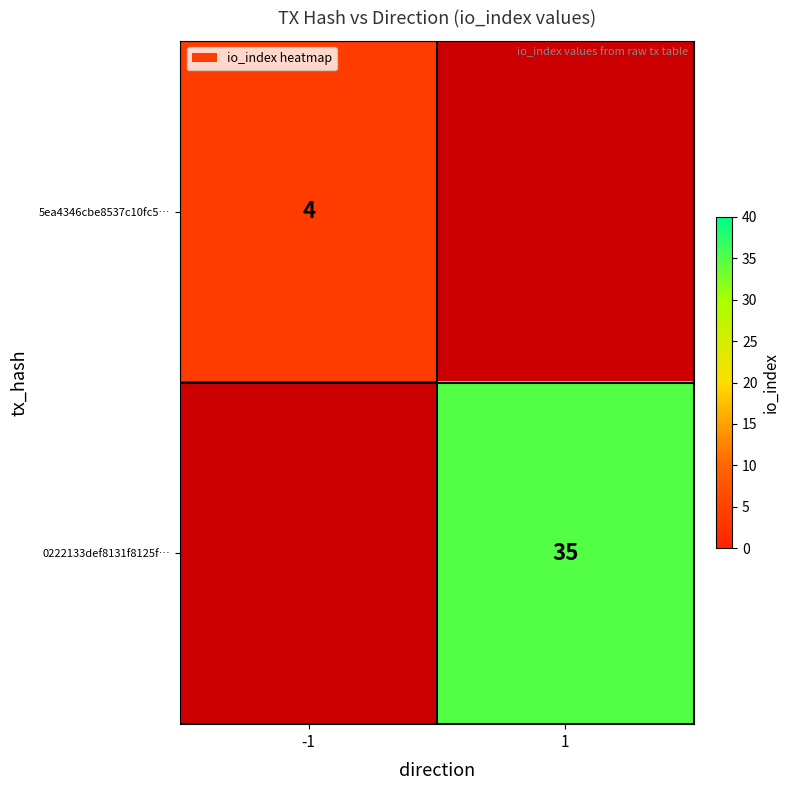

The value of 0222133def8131f8125f… at 1 is 56. True or false?

False